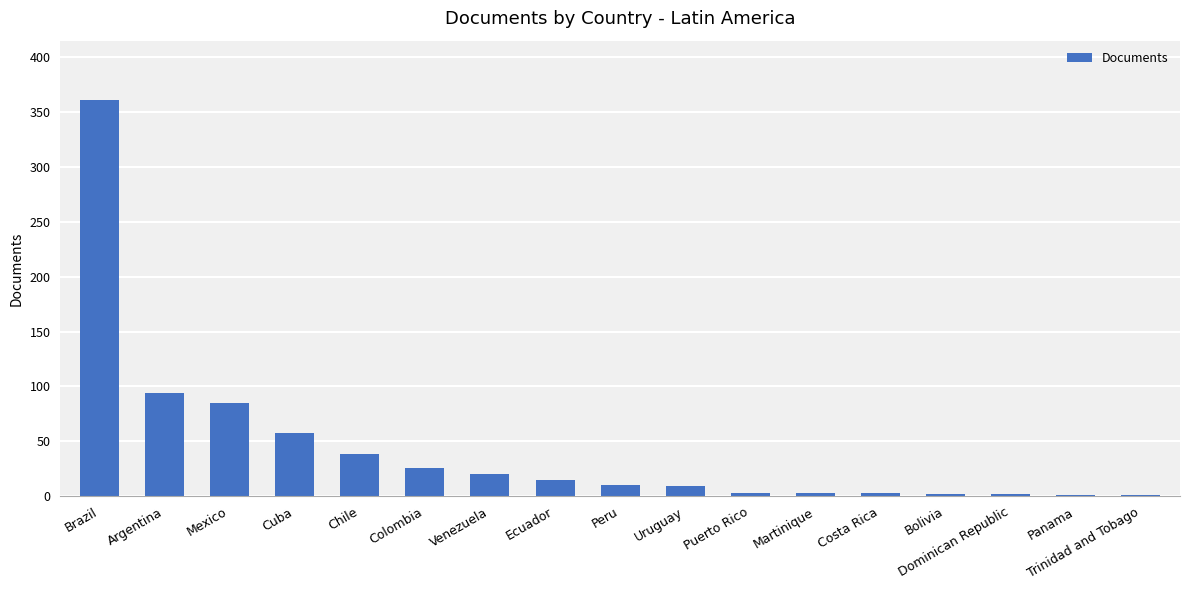

What is the ratio of the value at Dominican Republic to the value at Peru?

0.2